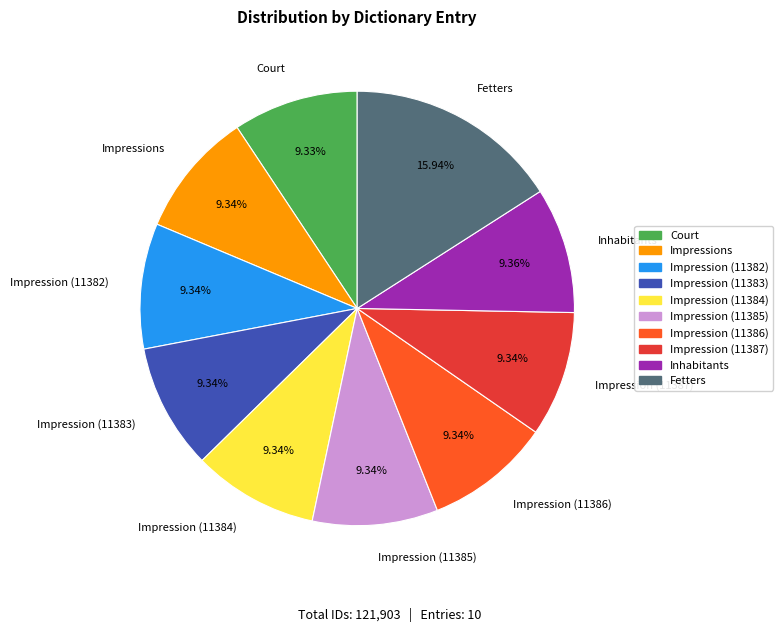

To the nearest percent, what is the combined percentage of Impressions and Inhabitants?

19%